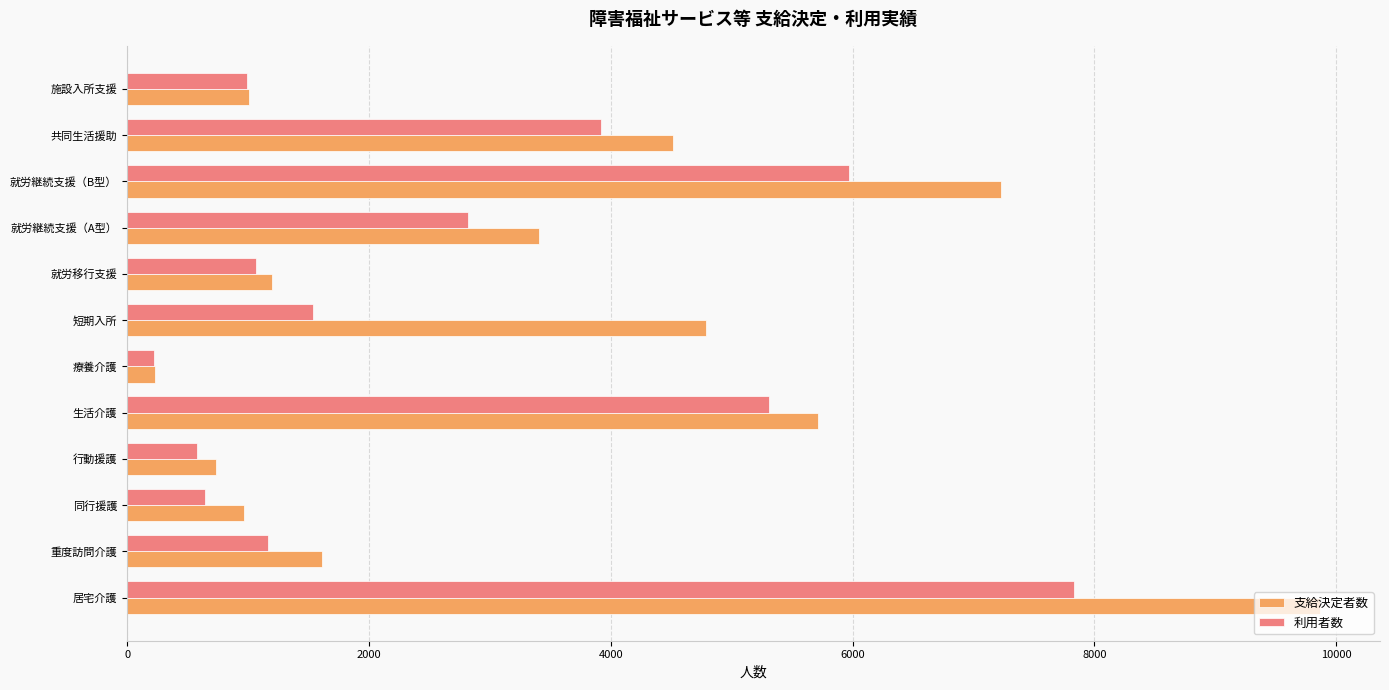

List the series in order of their overall mean, lowest first.

利用者数, 支給決定者数